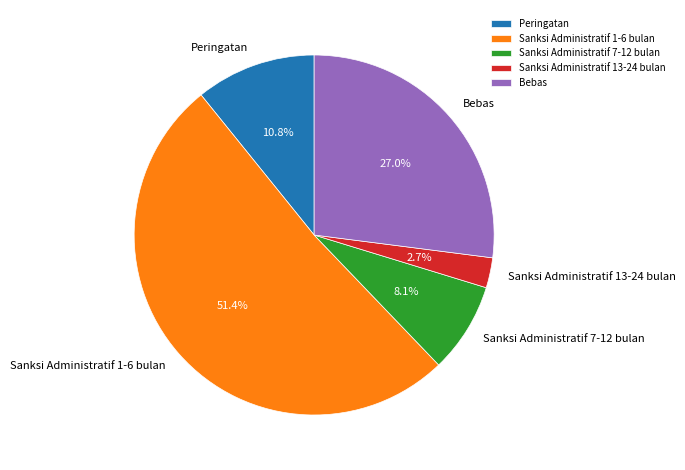

To the nearest percent, what is the average slice percentage?

20%